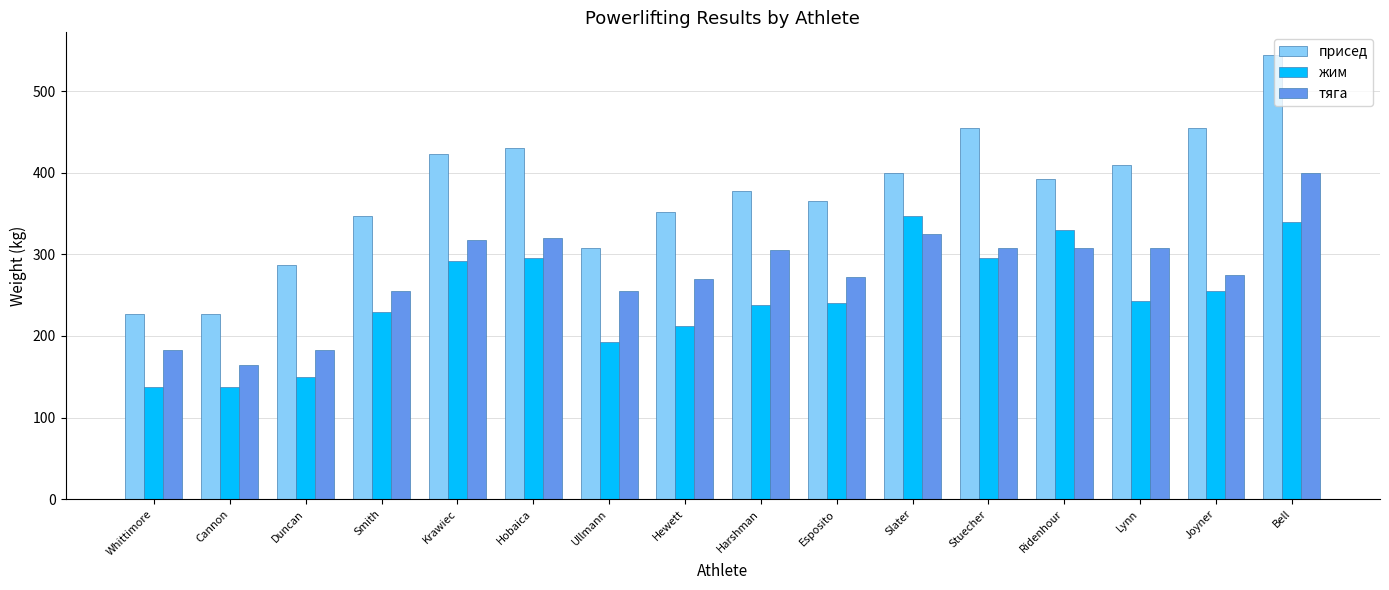

What is the label of the 16th bar from the left?

Bell